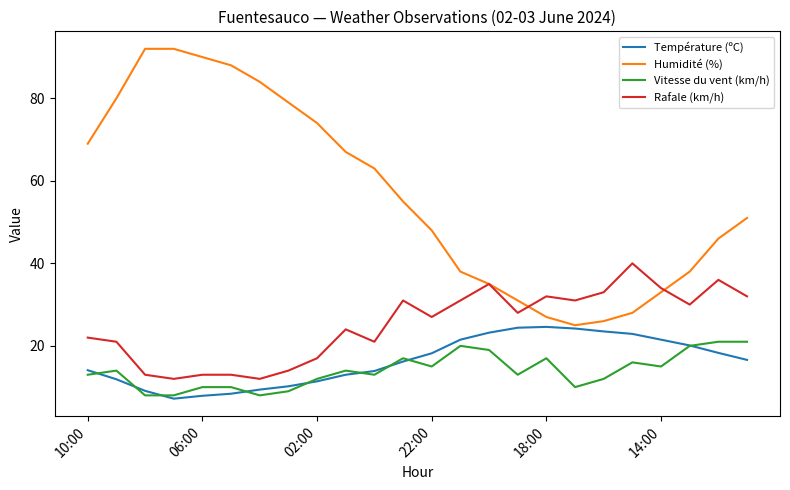

True or false: Vitesse du vent (km/h) has more than 1 points higher than both neighbors.

True